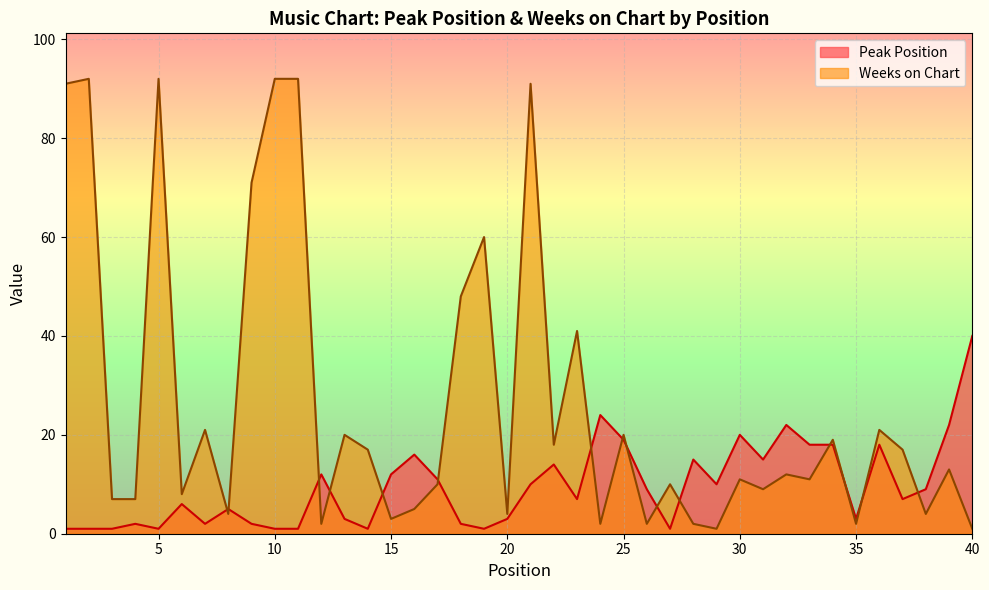

Read the Weeks on Chart value at 7, to the nearest 10.

20